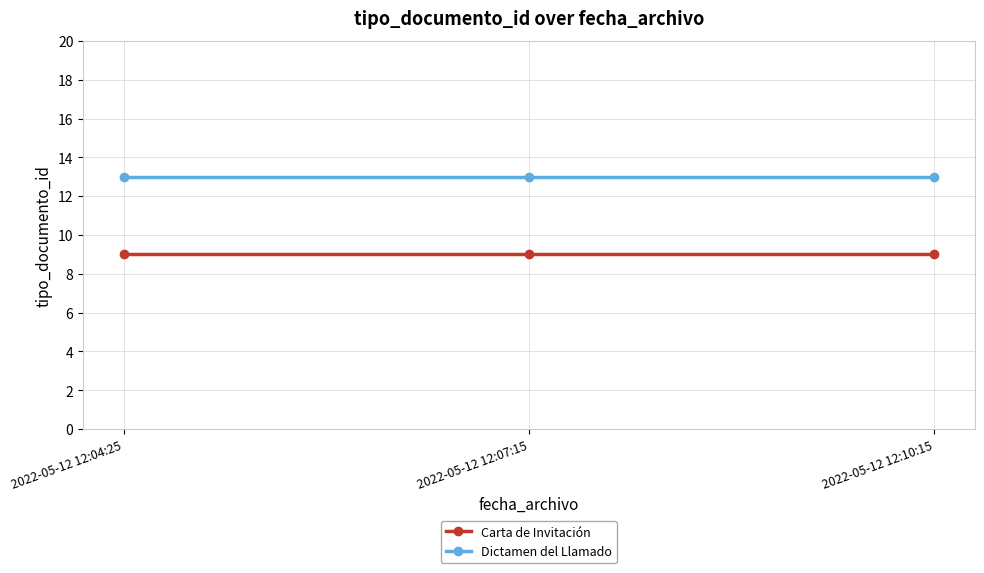

Reading left to right, list all the values displayed in this chart.

Carta de Invitación: 9	9	9
Dictamen del Llamado: 13	13	13